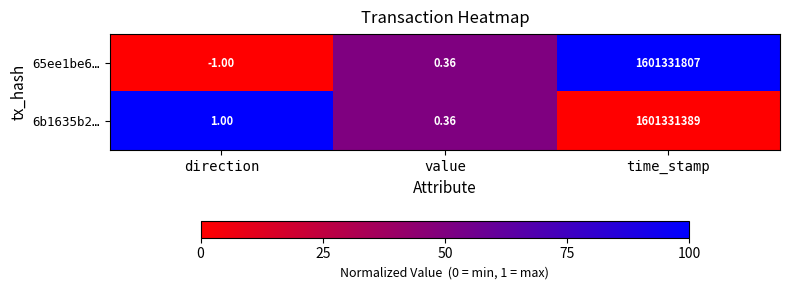

Which series has the largest range (max minus min)?

65ee1be6…